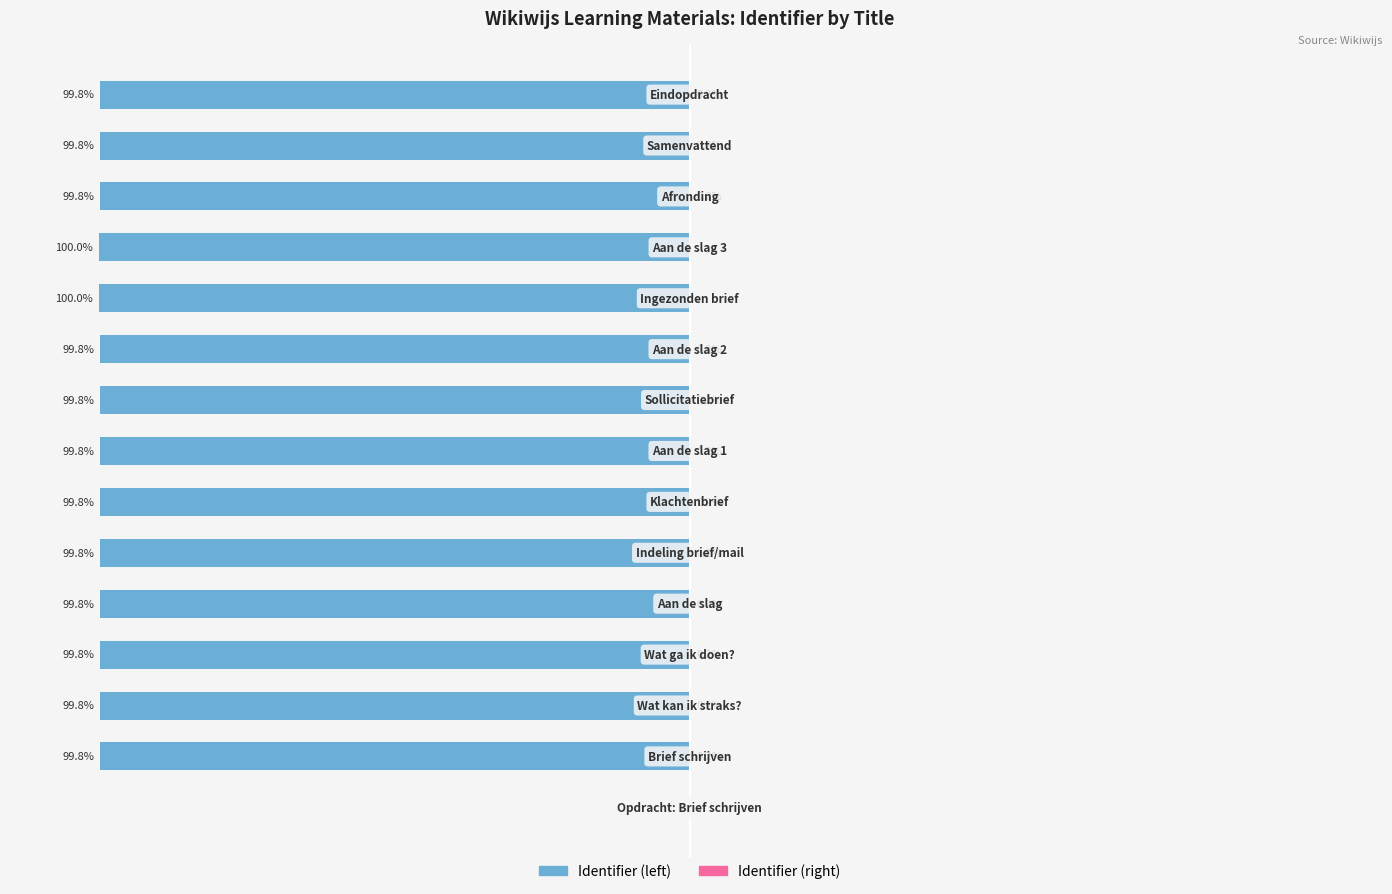

The value of Identifier (right) at 10 is 0.1. True or false?

False